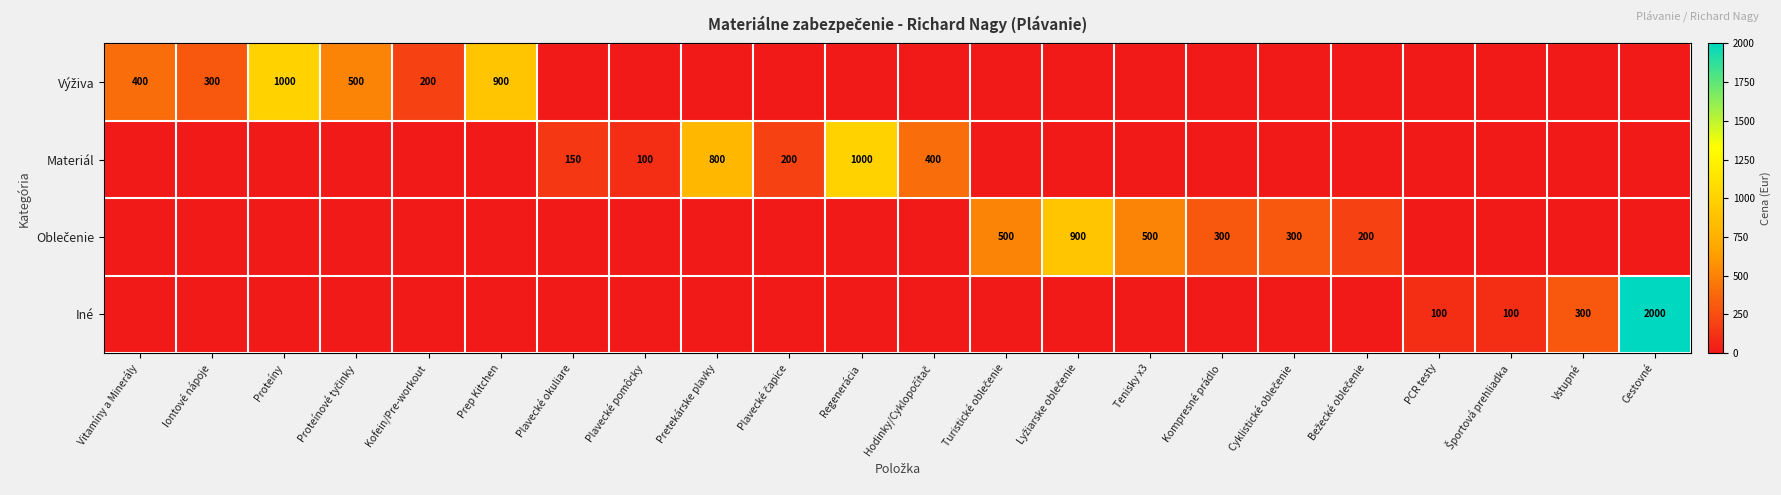

The Materiál series shows 1364 at Regenerácia. True or false?

False